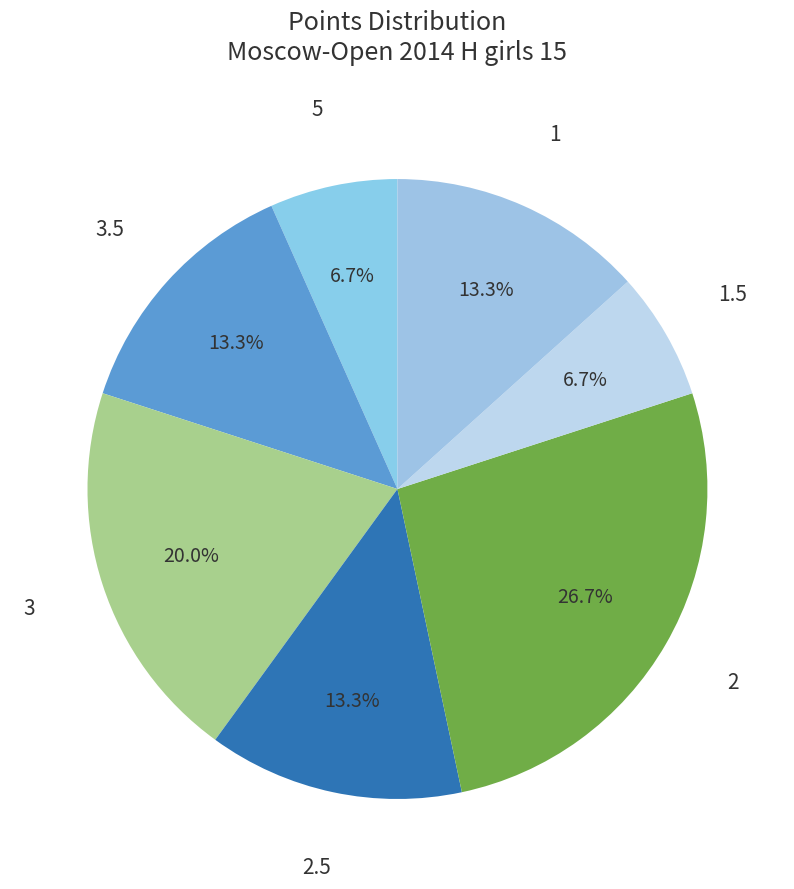

How many slices are in this pie chart?

7